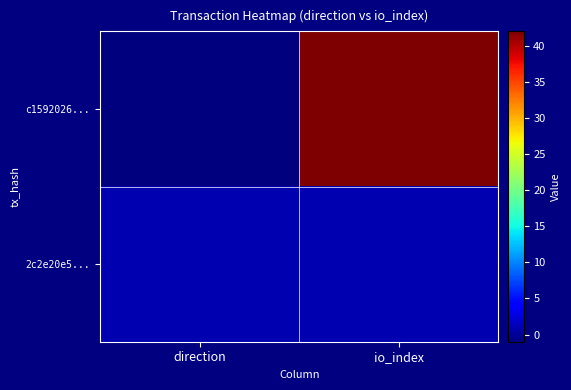

Reading right to left, extract all data points from this chart.

c1592026...: io_index=42	direction=-1
2c2e20e5...: io_index=1	direction=1